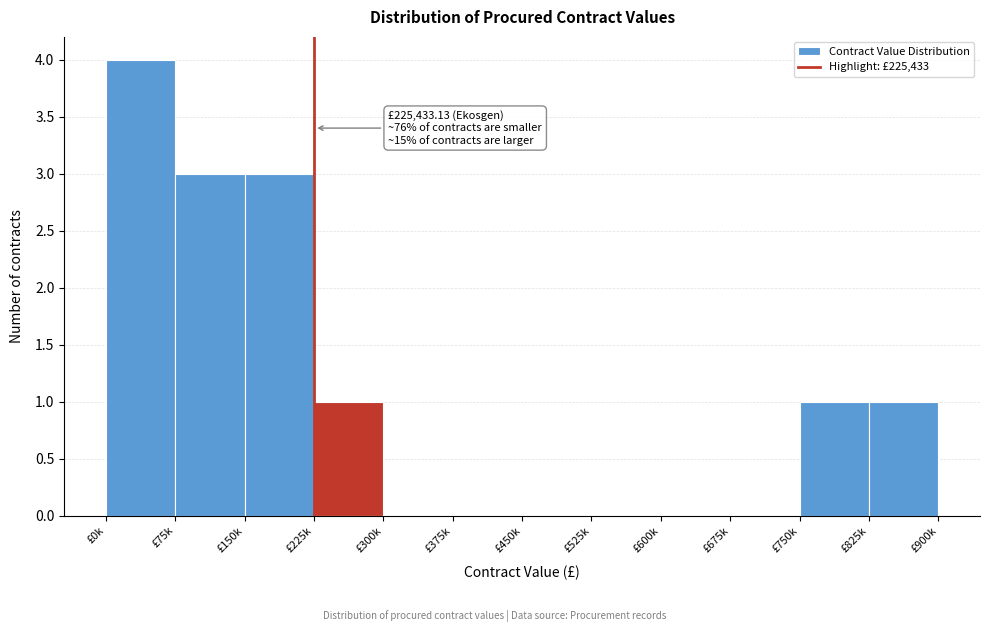

Reading left to right, extract all data points from this chart.

£0k=4	£75k=3	£150k=3	£225k=1	£300k=0	£375k=0	£450k=0	£525k=0	£600k=0	£675k=0	£750k=1	£825k=1